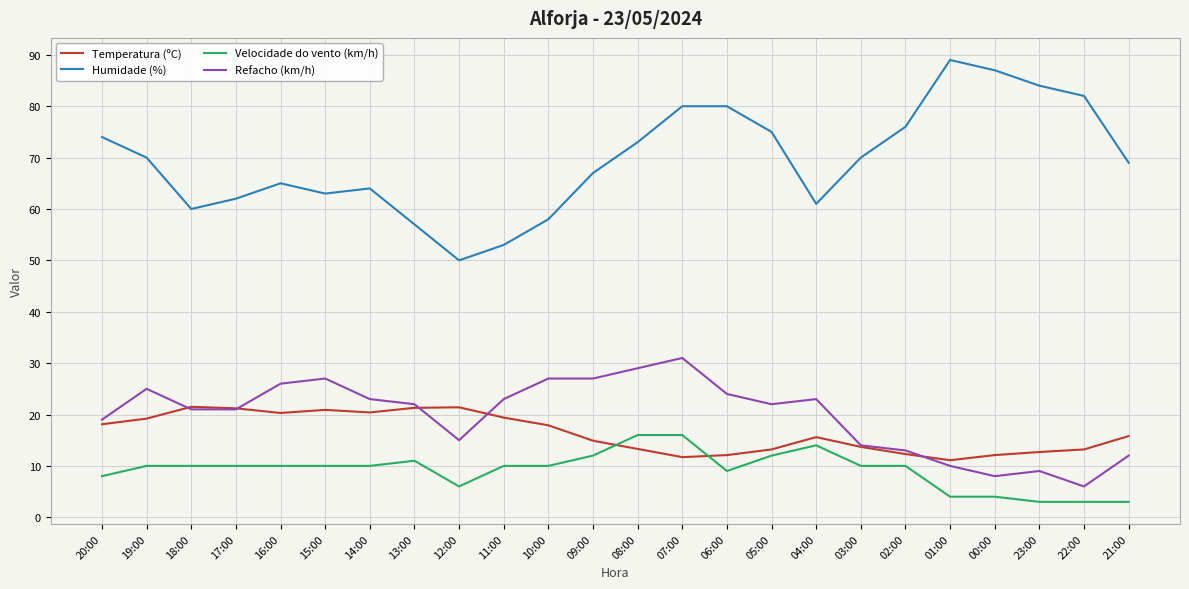

Which series has the widest spread of values?

Humidade (%)